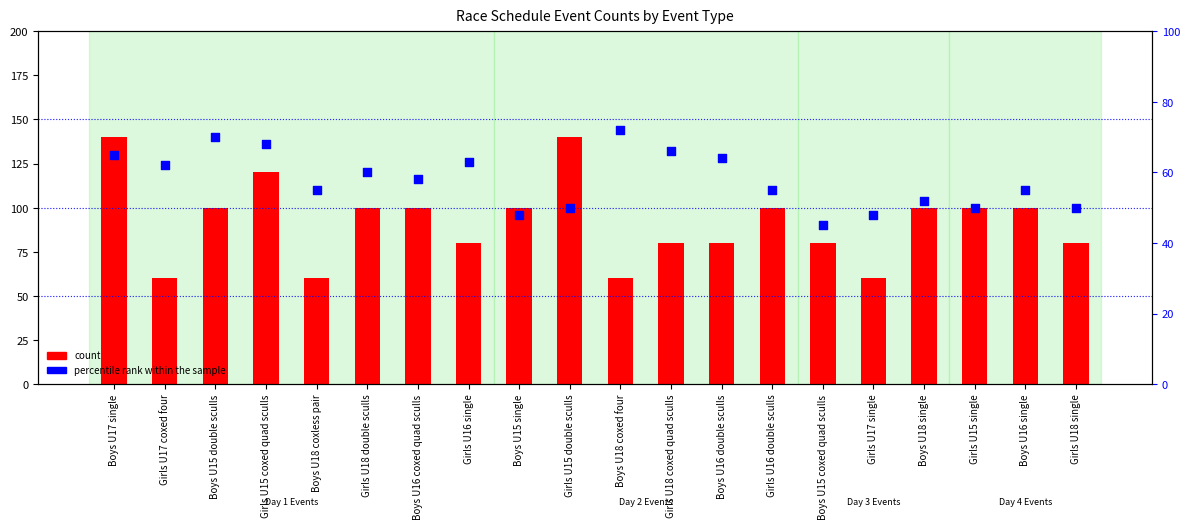

At which category is the sum across all series the highest?

Boys U17 single